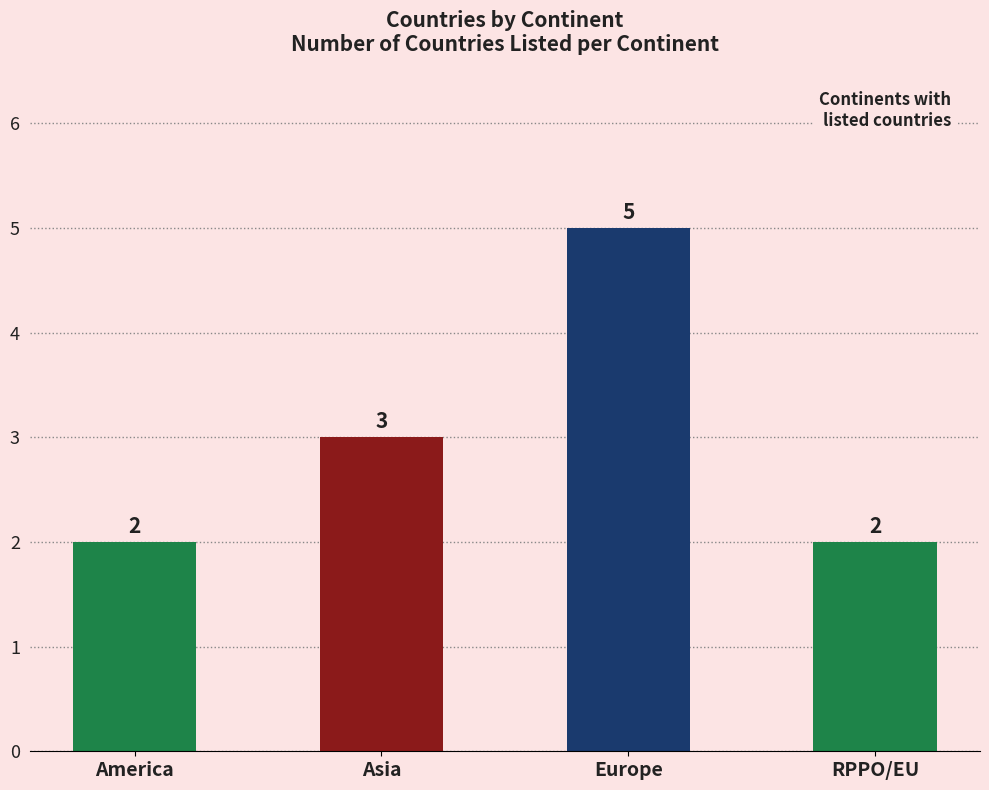

Reading right to left, extract all data points from this chart.

2	5	3	2